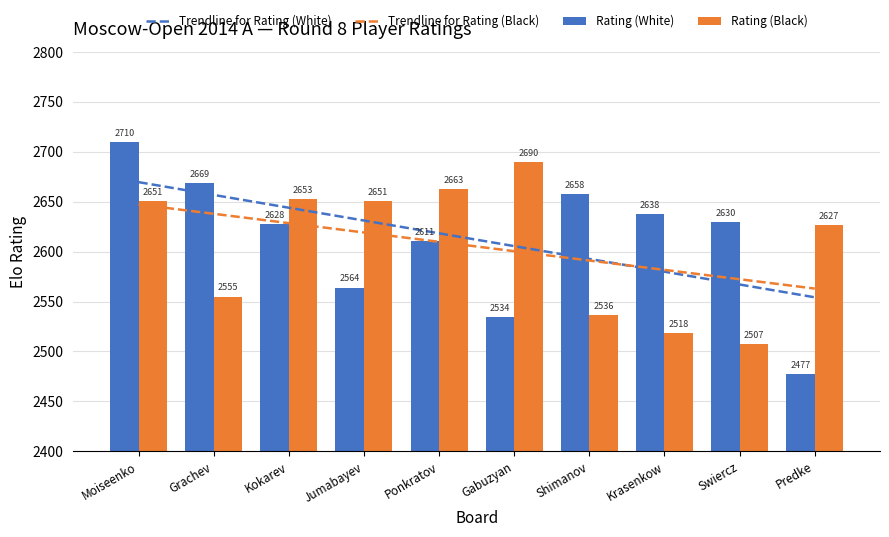

What is the average value of the Trendline for Rating (White) series?

2611.9